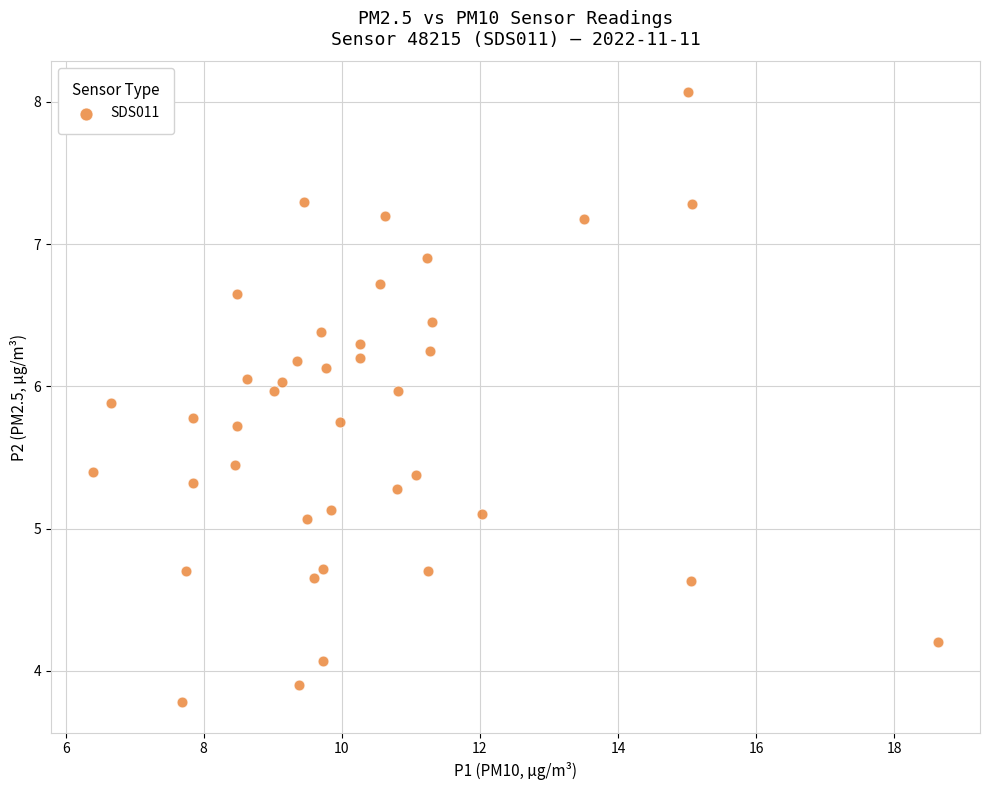

What is the range of Y values (max minus min)?

4.3